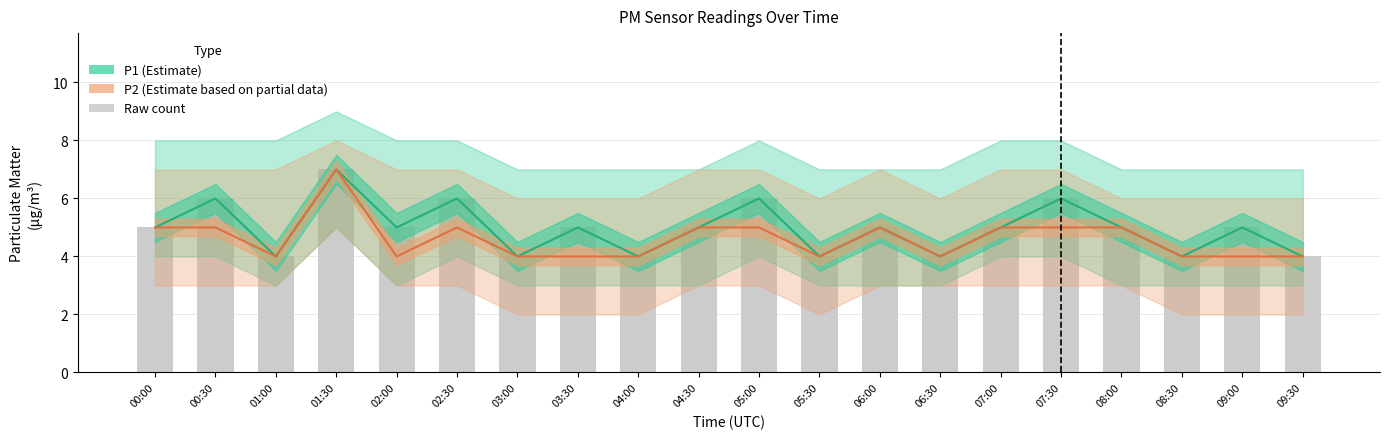

What is the approximate value of P1 at 04:30?

5